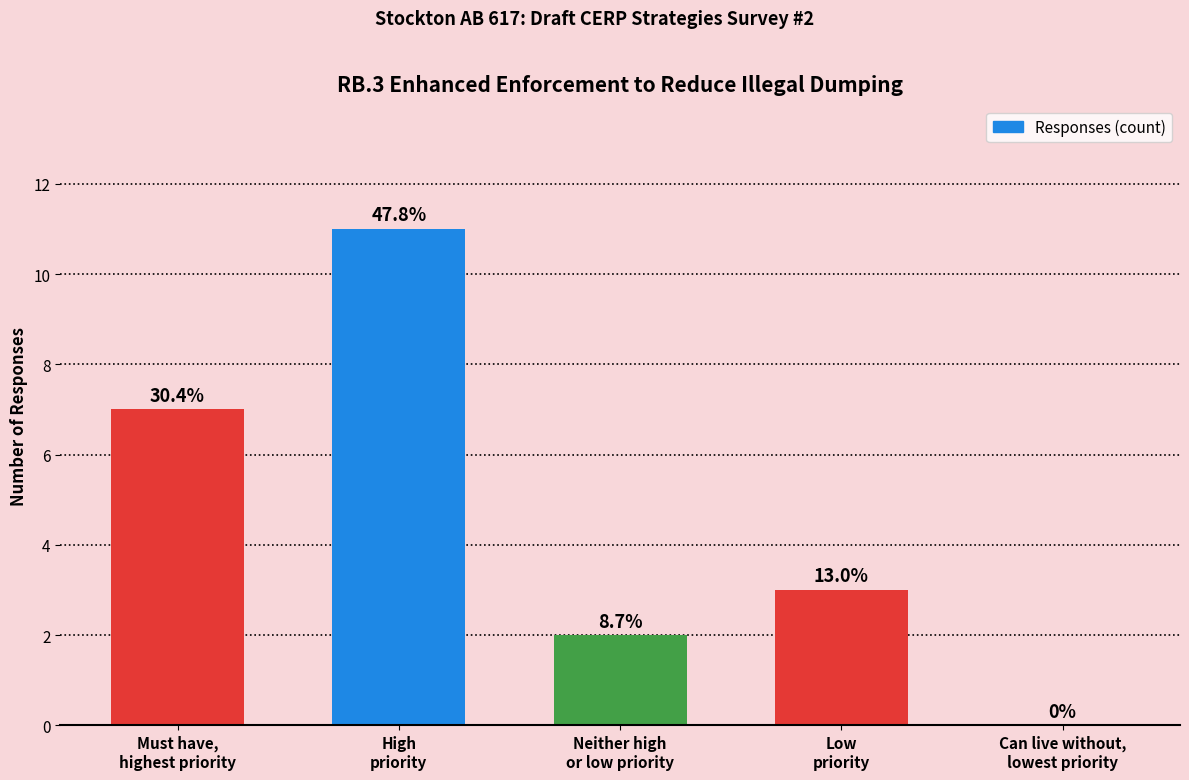

Which category has the lowest value across all series?

Can live without,
lowest priority